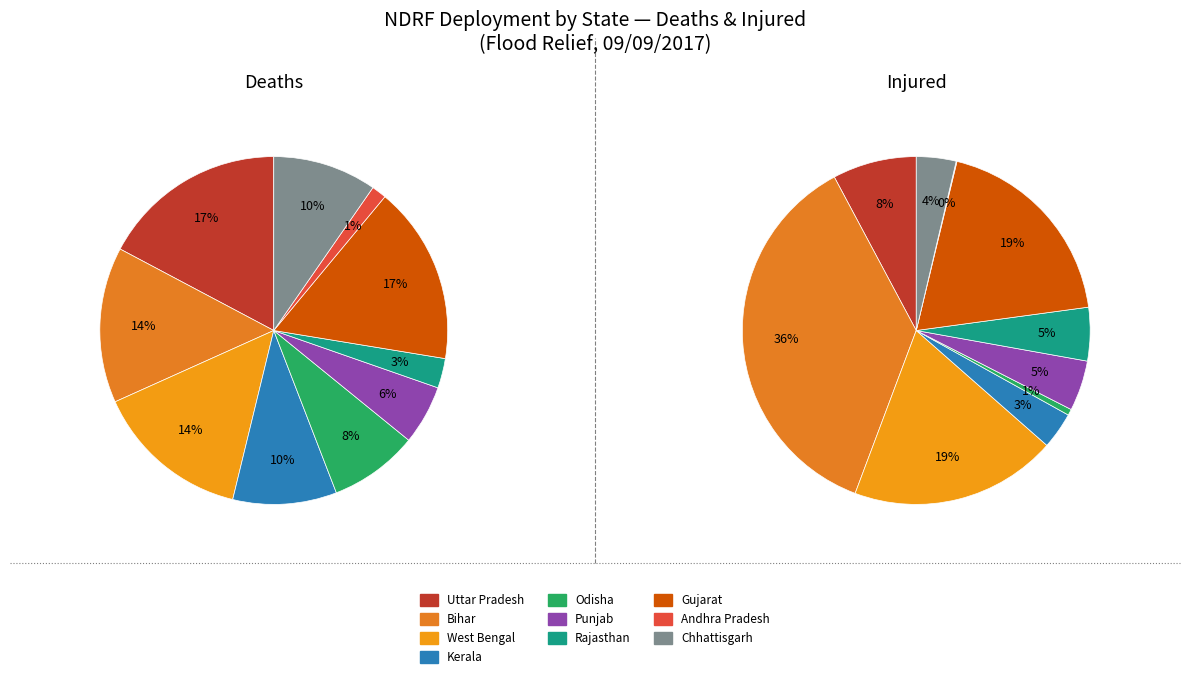

To the nearest percent, what portion does Rajasthan represent?

3%